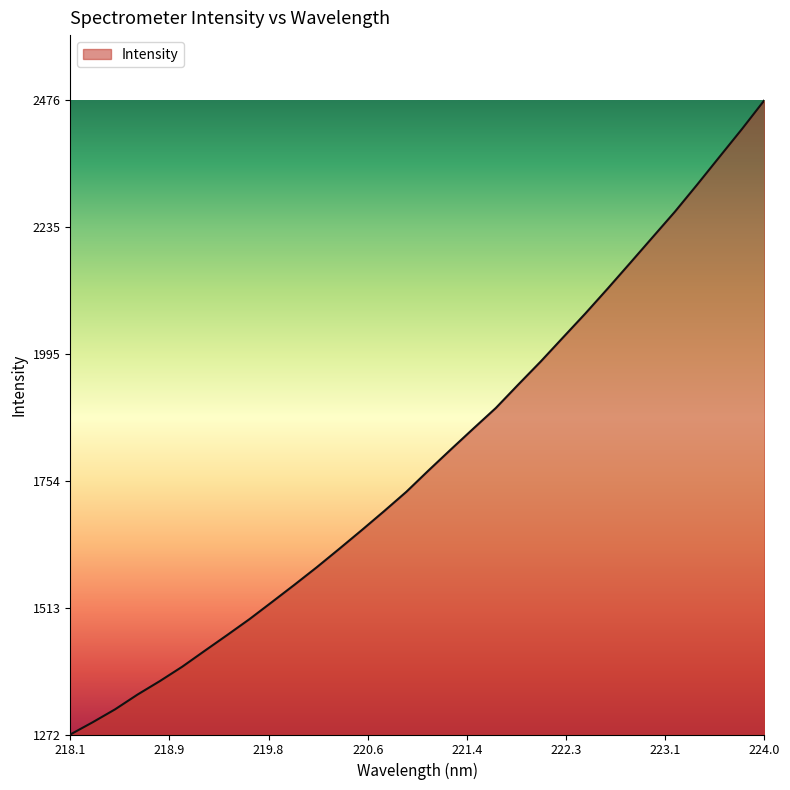

What is the difference between the maximum and minimum values?

1203.7